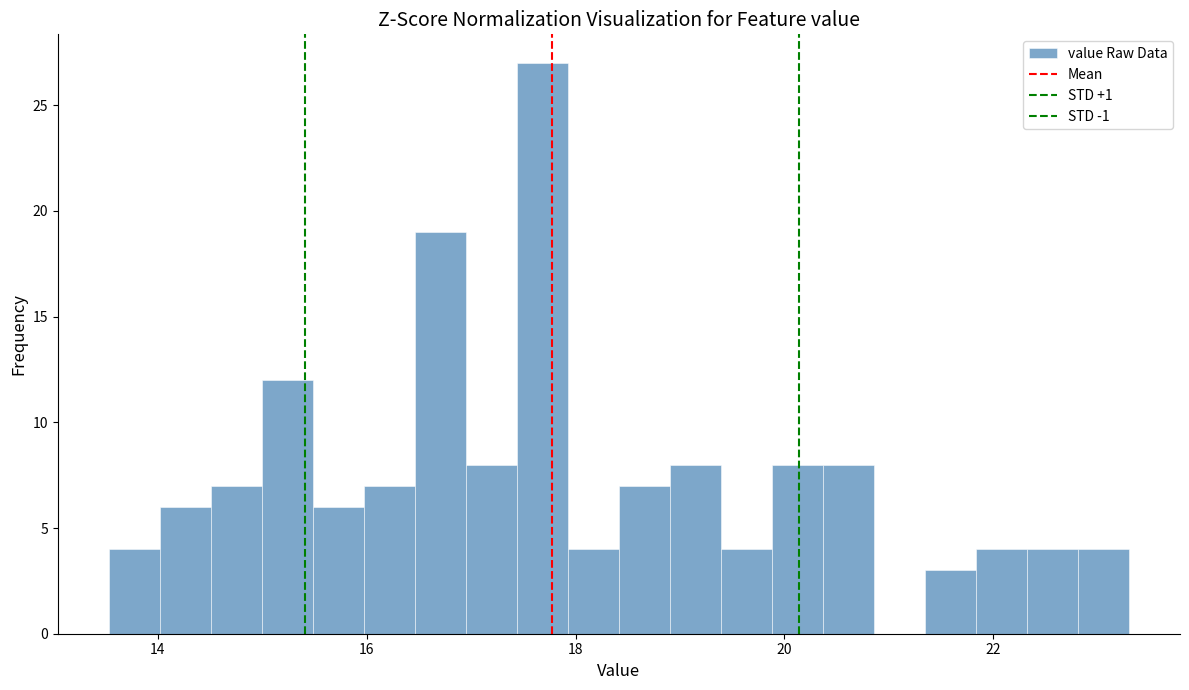

Around what value on the x-axis is the tallest bar? Give the approximate position of its centre, as read against the axis.

17.6